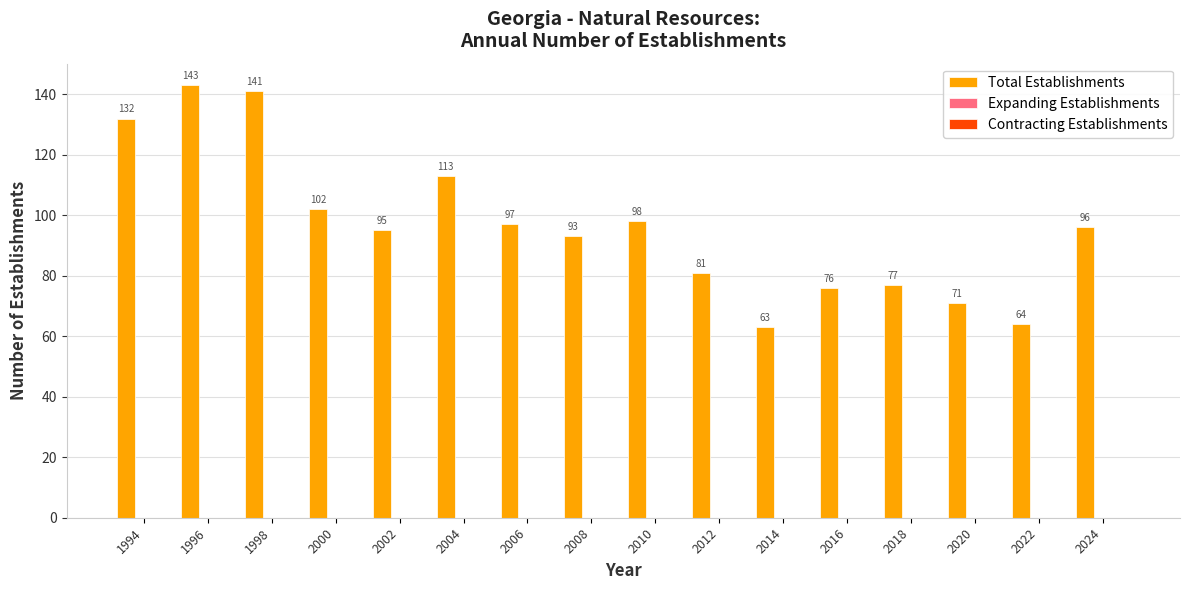

What is the difference between the maximum and second lowest values?

79